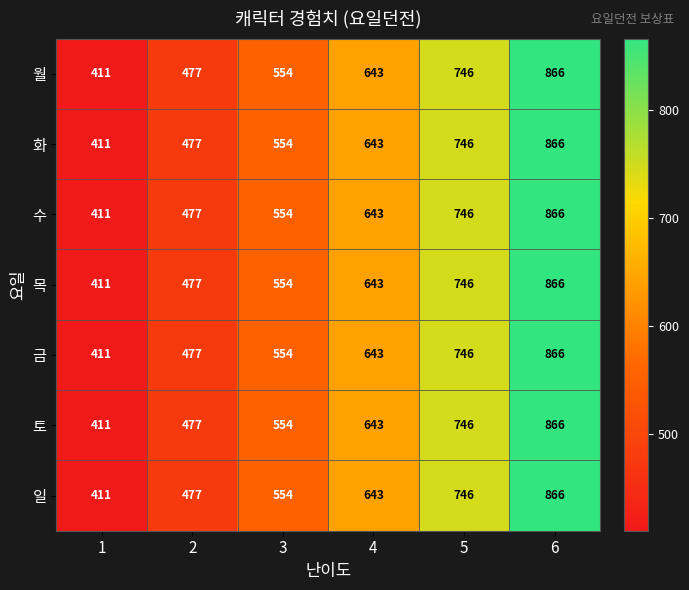

How many 화 values are between 477 and 746?

4